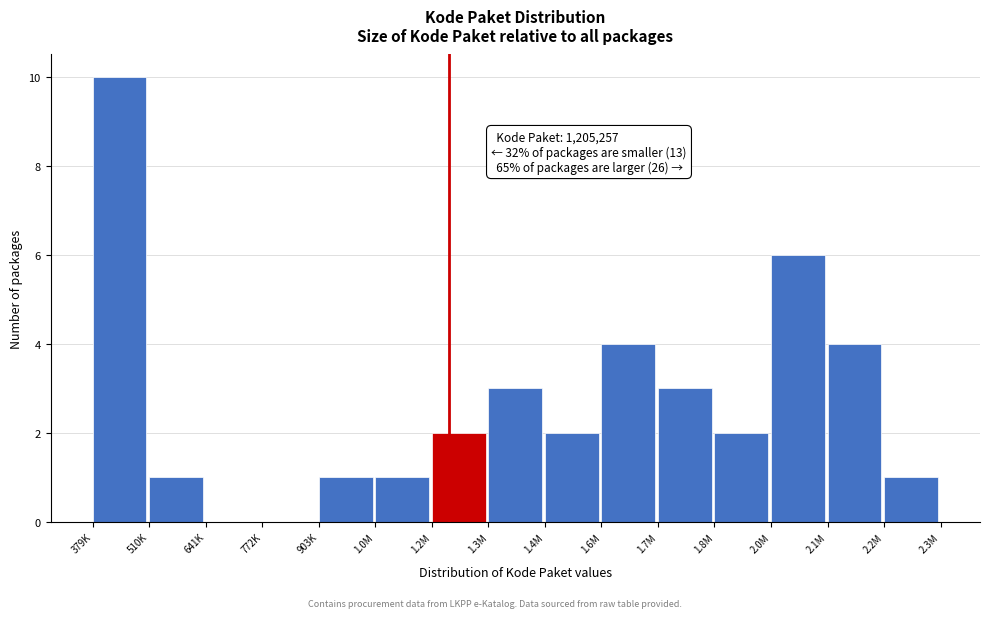

Reading left to right, extract all data points from this chart.

379K=10	510K=1	641K=0	772K=0	903K=1	1.0M=1	1.2M=2	1.3M=3	1.4M=2	1.6M=4	1.7M=3	1.8M=2	2.0M=6	2.1M=4	2.2M=1